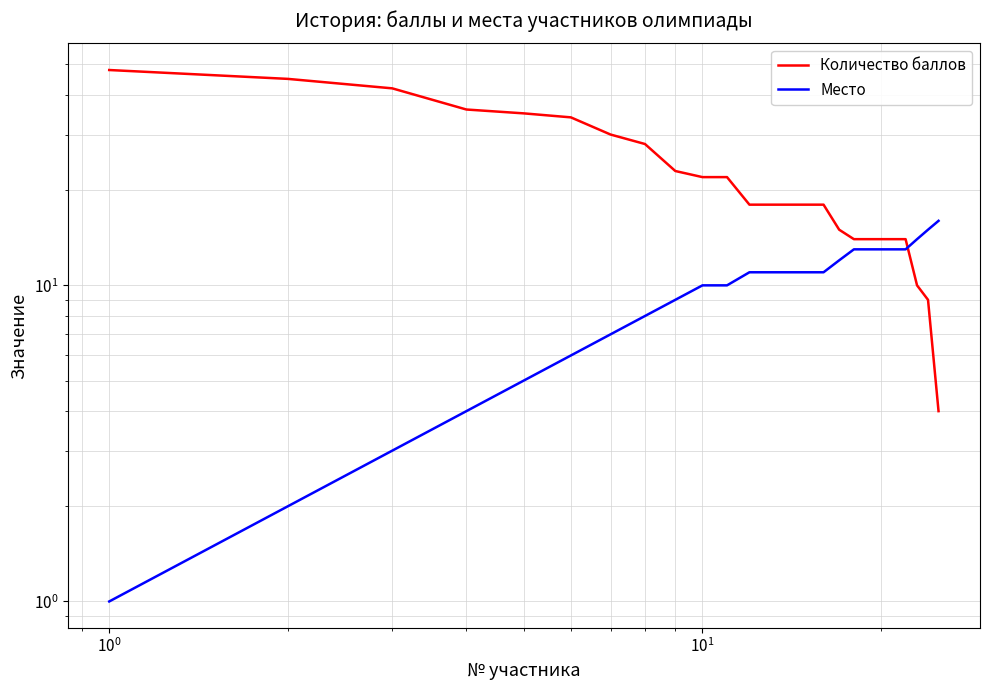

The value of Место at $\mathdefault{10^{1}}$ is 2. True or false?

False